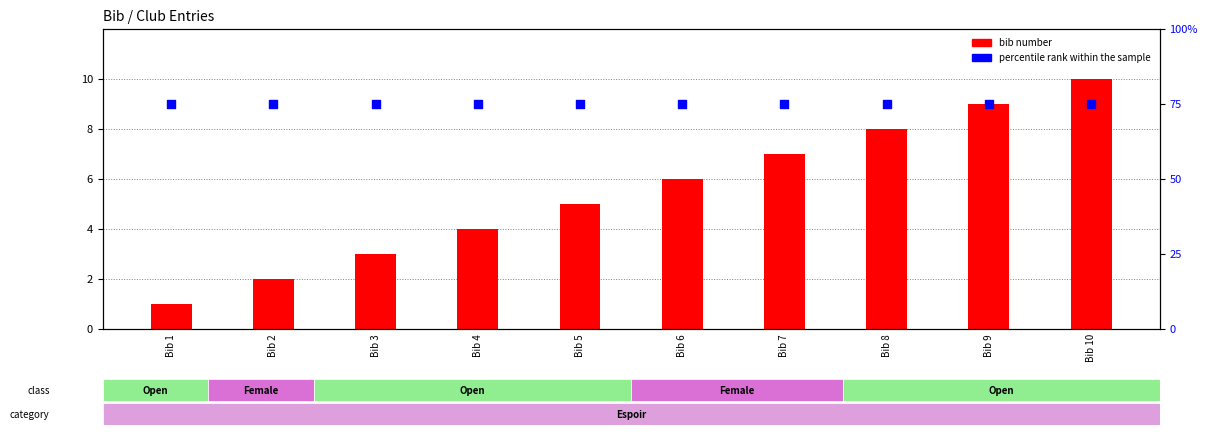

Which series has the largest Y range (max minus min)?

bib number